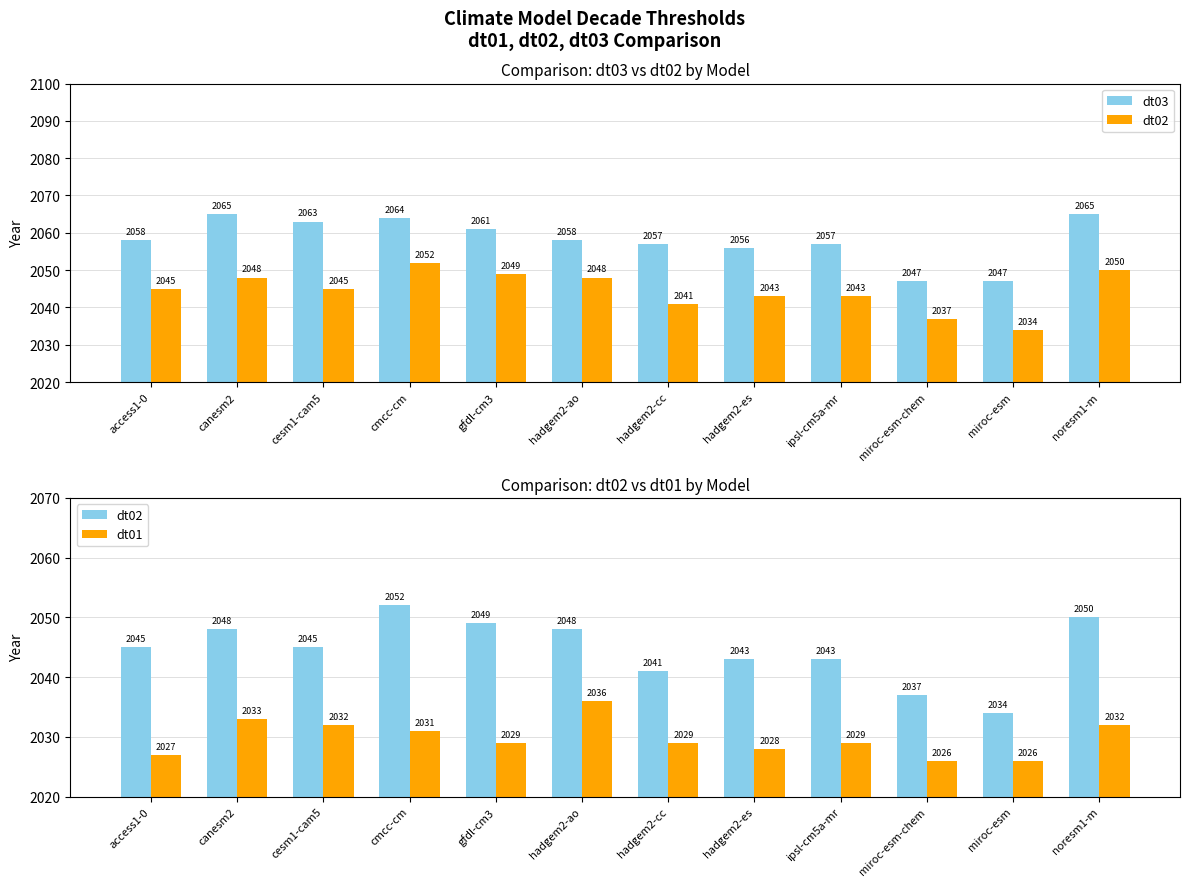

At which category does the chart reach its minimum across all series?

miroc-esm-chem